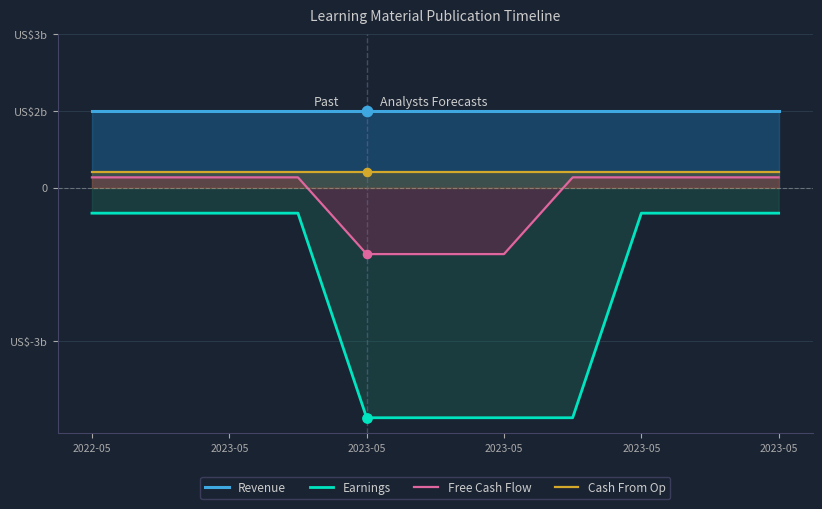

Which series reaches the maximum Y coordinate?

Revenue